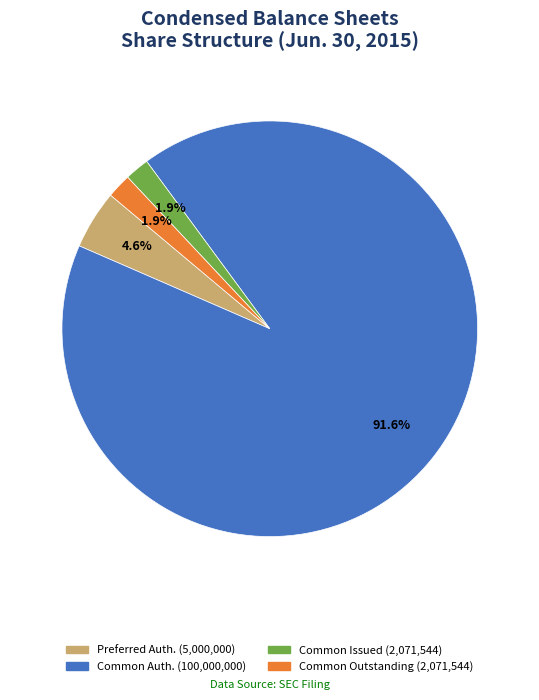

Is there any slice that represents more than half of the pie?

Yes